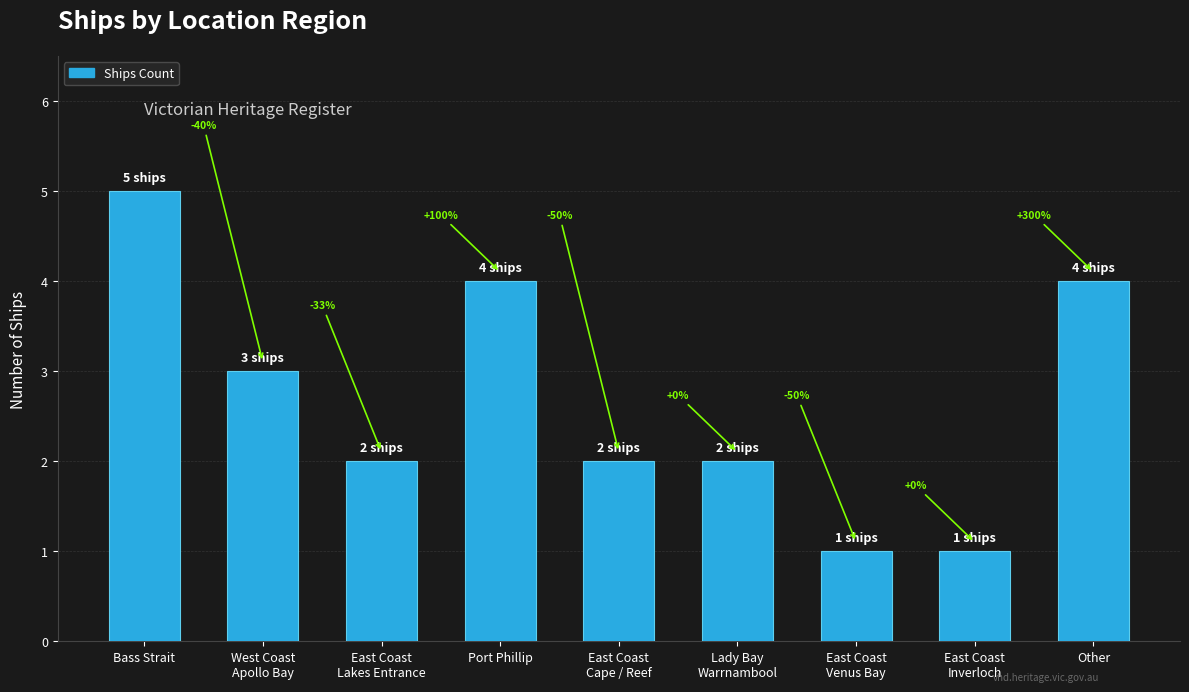

Reading right to left, transcribe all the data shown in this chart.

Other=4	East Coast
Inverloch=1	East Coast
Venus Bay=1	Lady Bay
Warrnambool=2	East Coast
Cape / Reef=2	Port Phillip=4	East Coast
Lakes Entrance=2	West Coast
Apollo Bay=3	Bass Strait=5